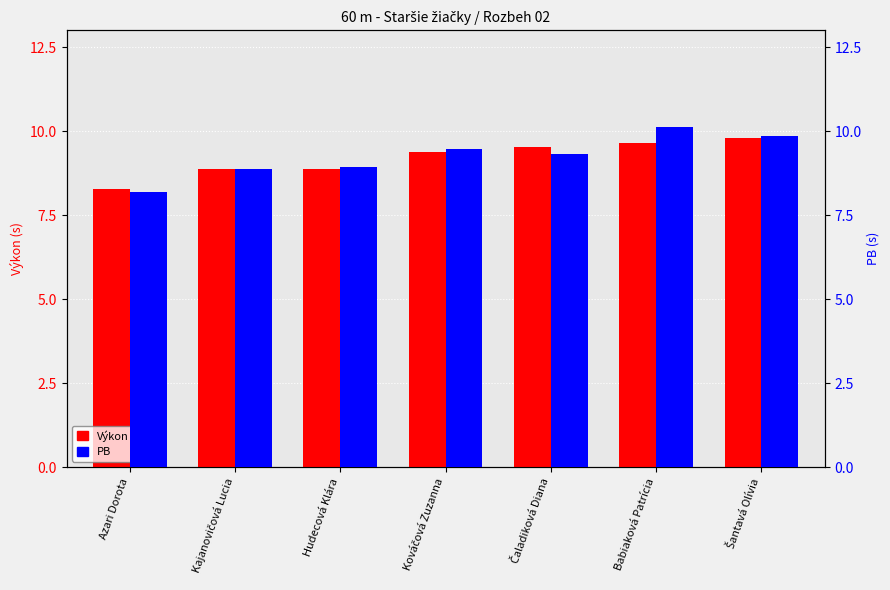

The value of PB at Babiaková Patrícia is 10.1. True or false?

True